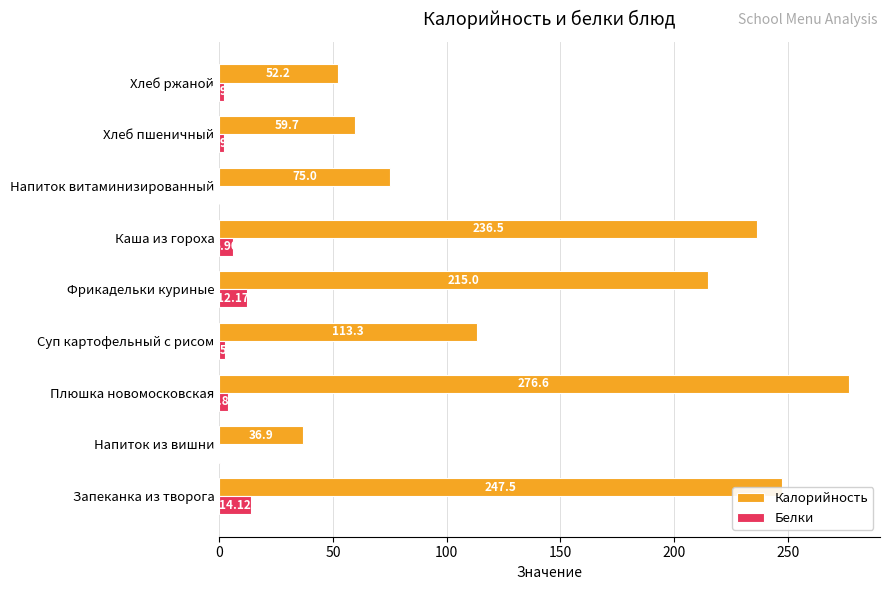

Which series changed the most between Плюшка новомосковская and Суп картофельный с рисом?

Калорийность